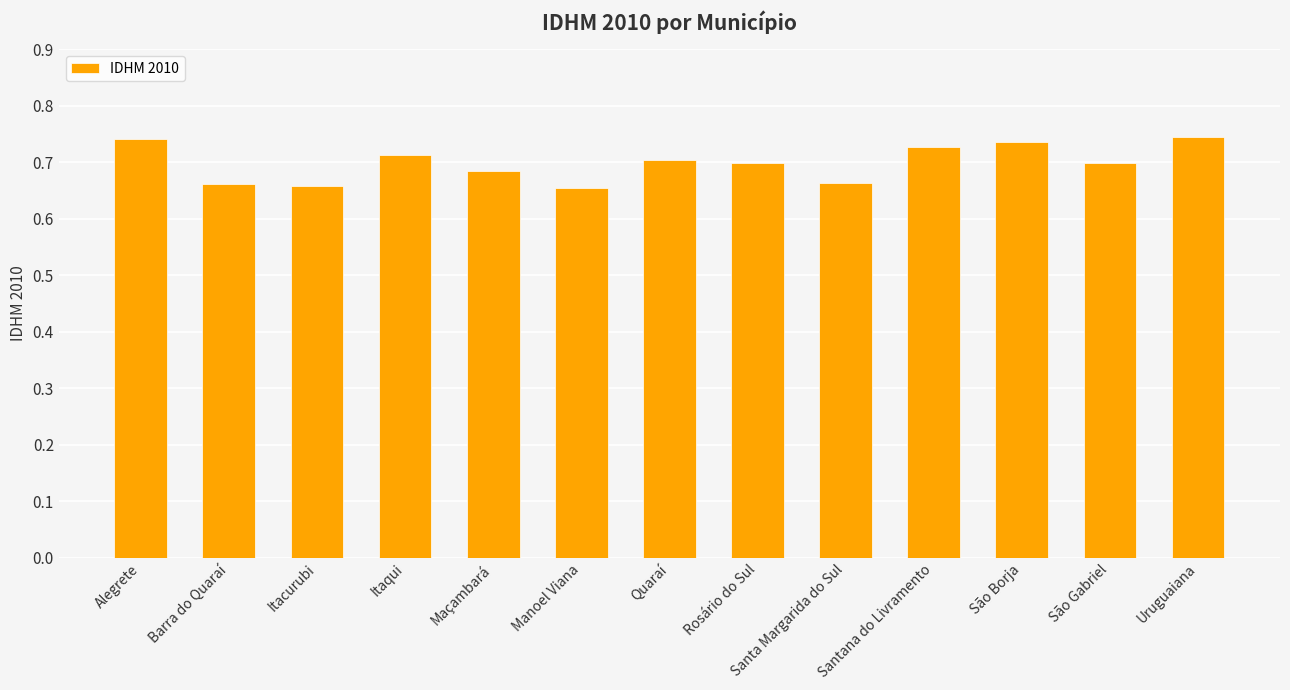

What is the change in value from Barra do Quaraí to Itaqui?

+0.1